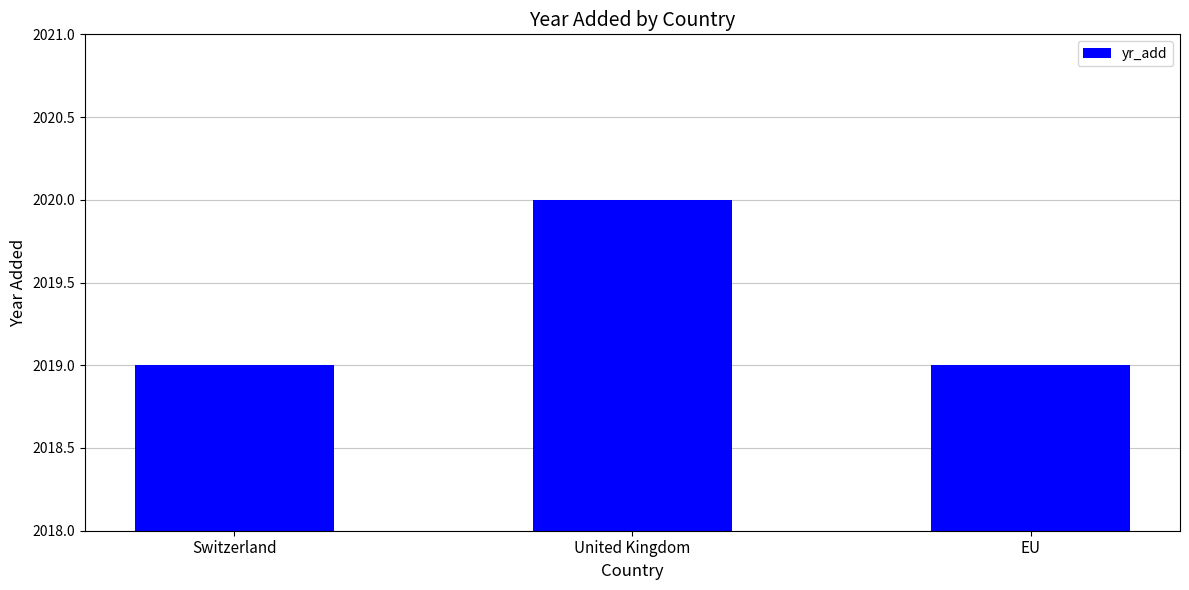

What is the maximum value shown in the chart?

2020